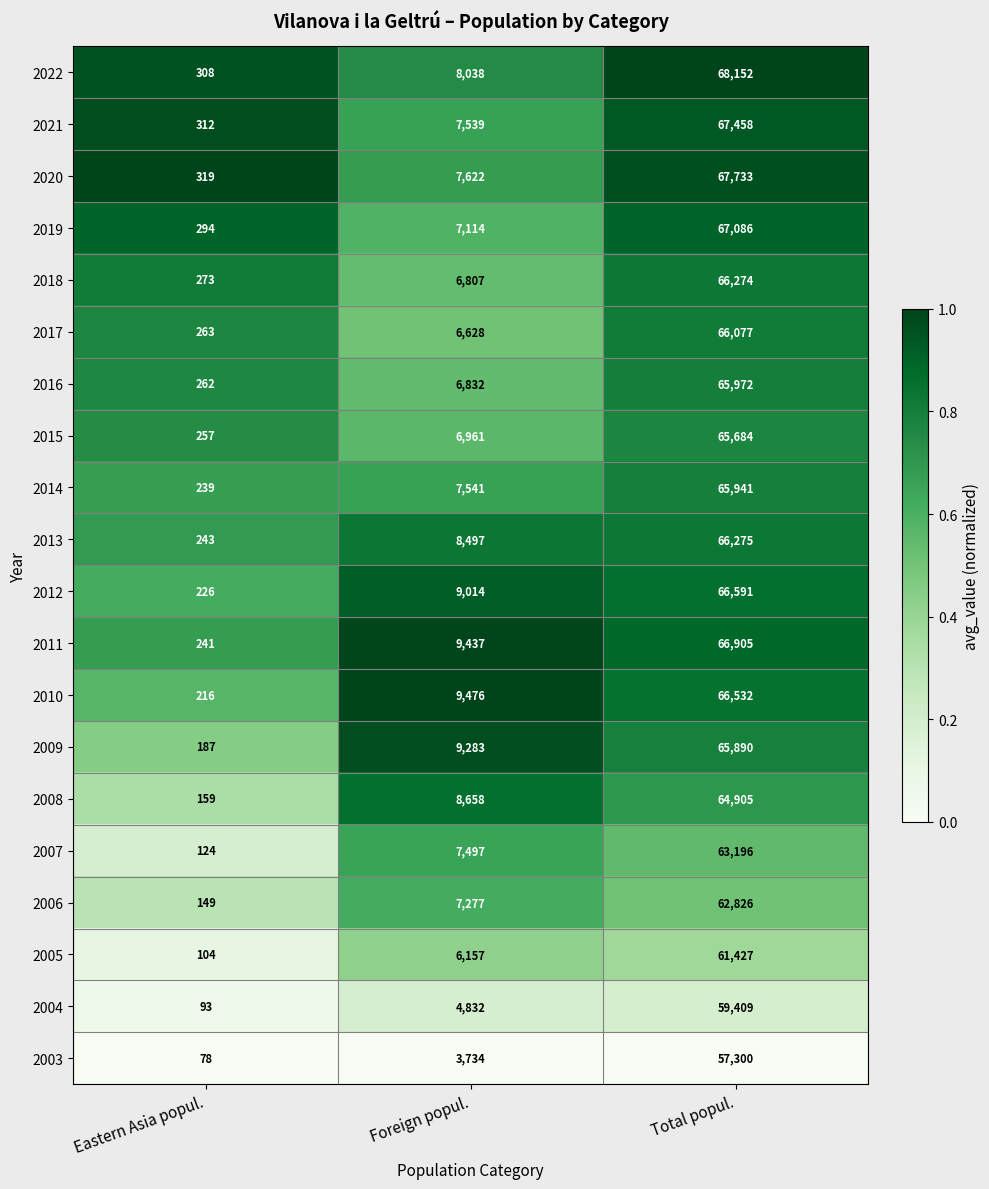

What is the sum of all 2022 values?

76498